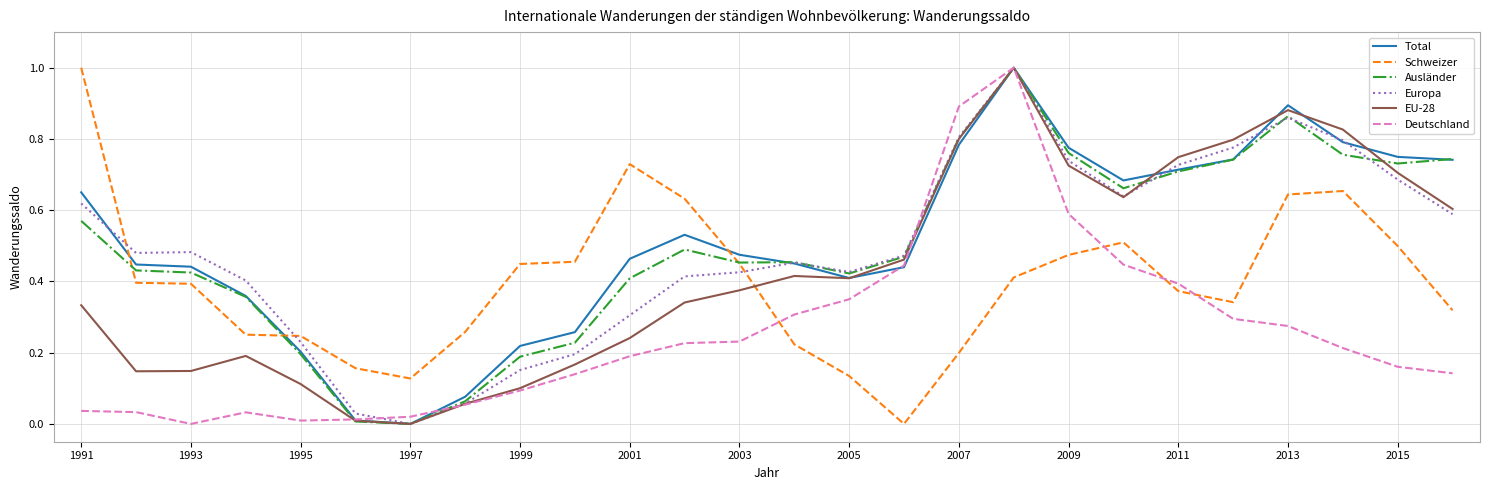

What is the greatest value displayed?

1.0